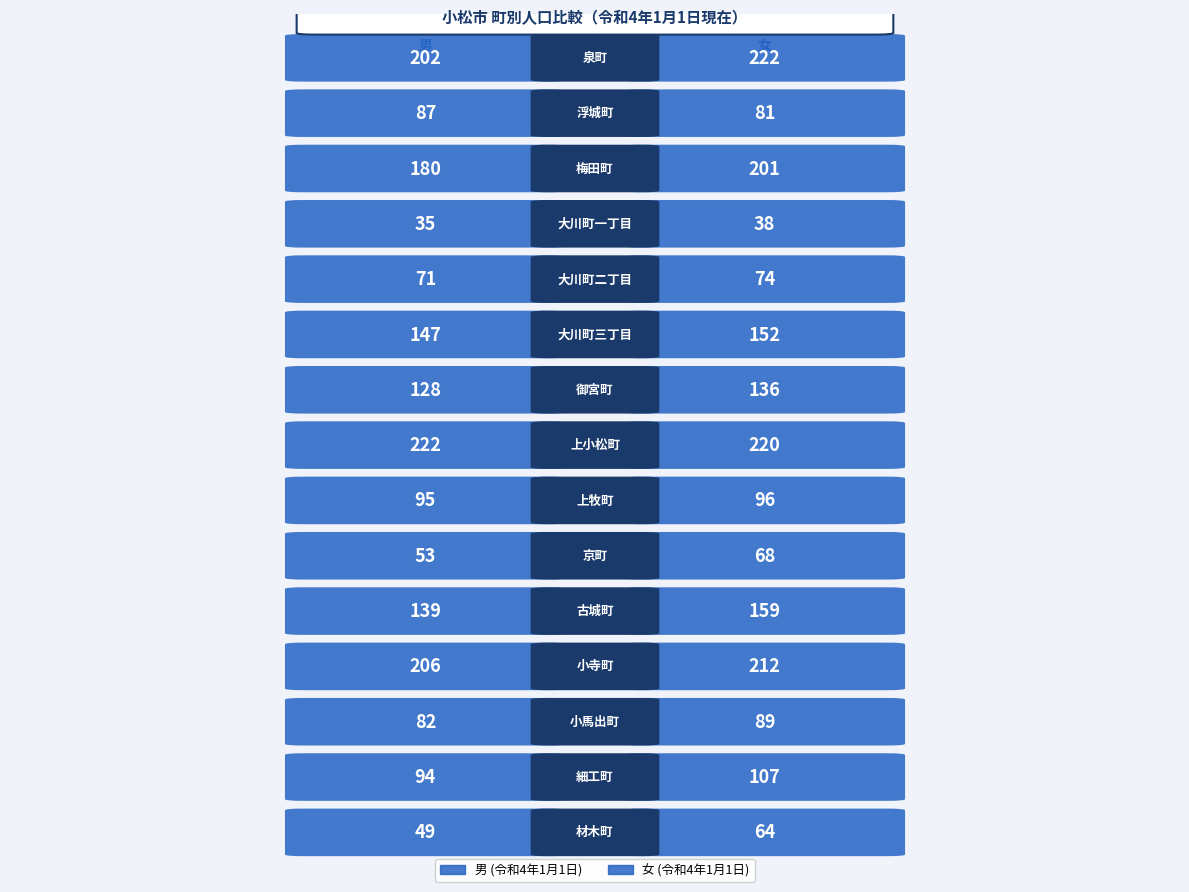

Rank the series at 小寺町 from highest to lowest value.

女 (令和4年1月1日), 男 (令和4年1月1日)